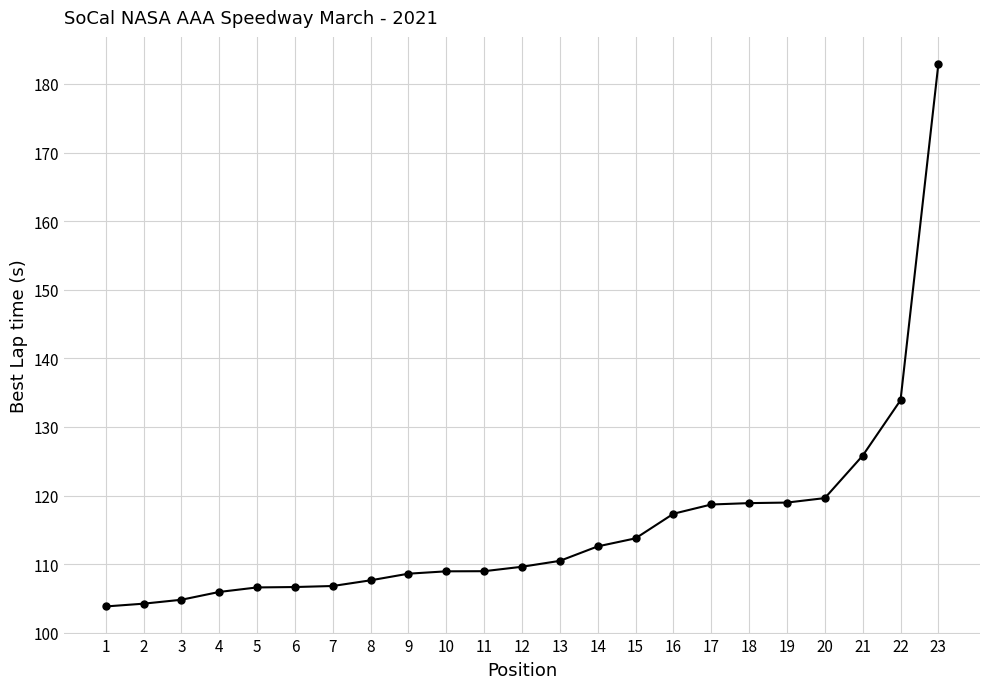

What is the sum of the values at 21 and 8?

233.5